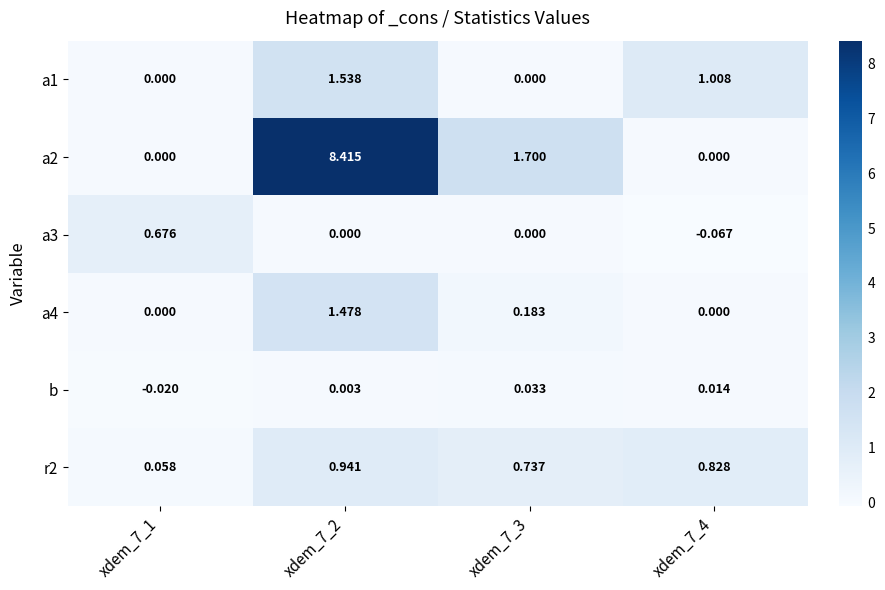

Is the value of a3 at xdem_7_3 greater than the value of r2 at xdem_7_2?

No